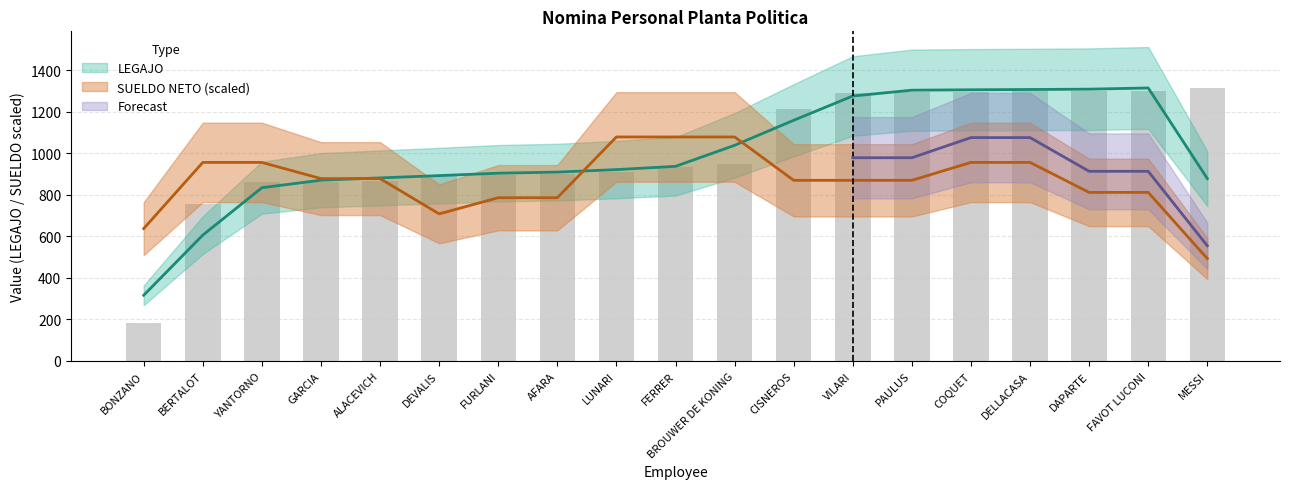

What is the difference between the second highest and second lowest values?

544.1